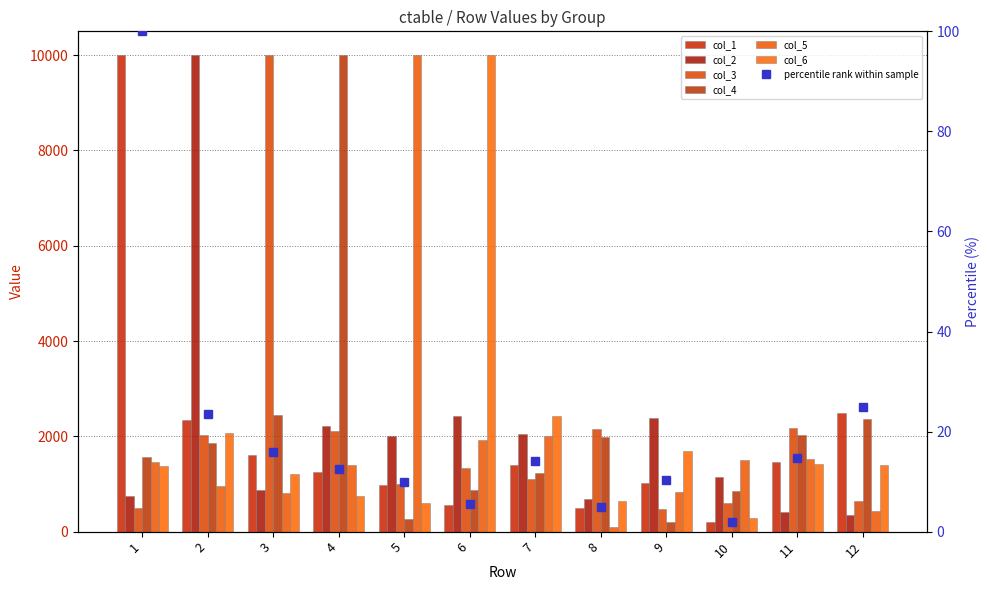

Is the value of col_3 at 1 greater than the value of col_6 at 11?

No